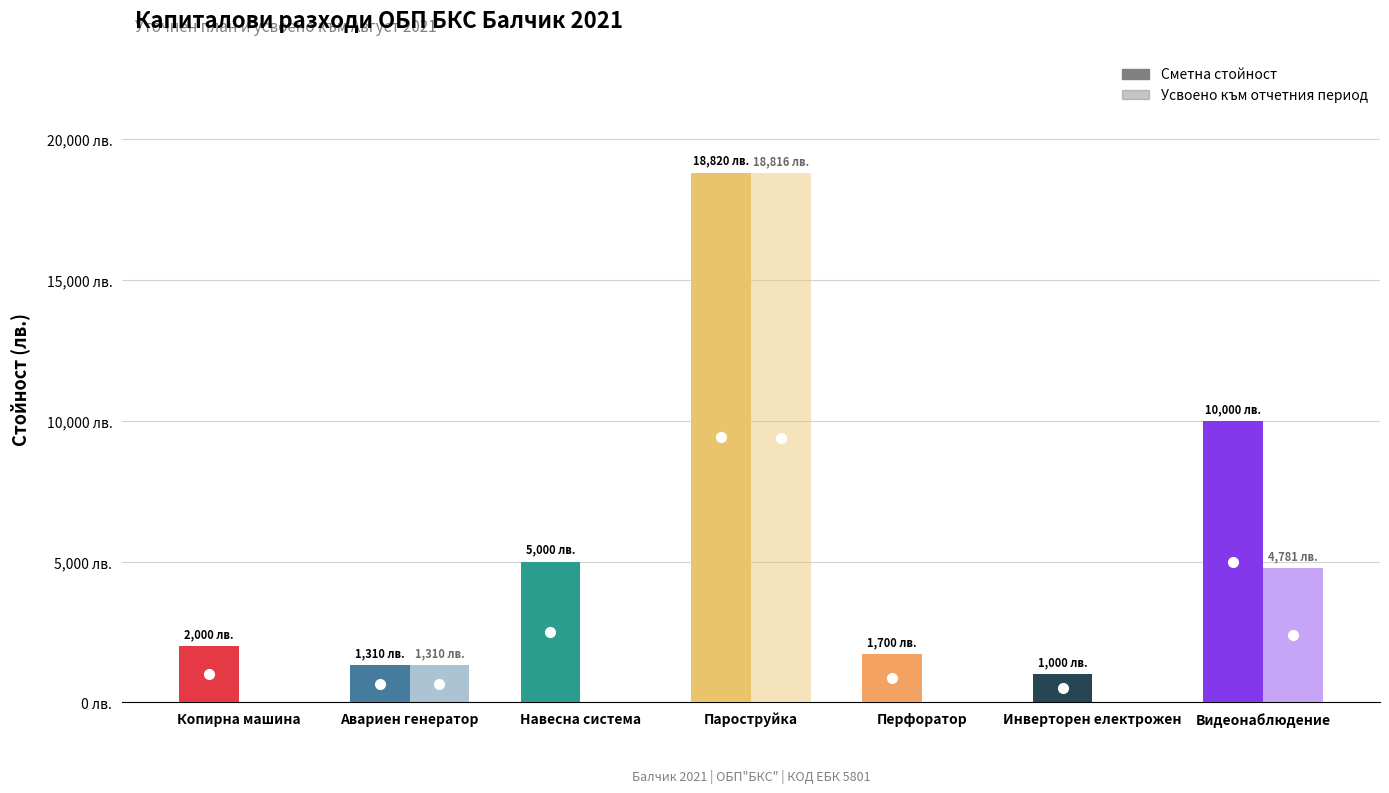

What is the value of the Сметна стойност bar at the 3rd from the left?

5000